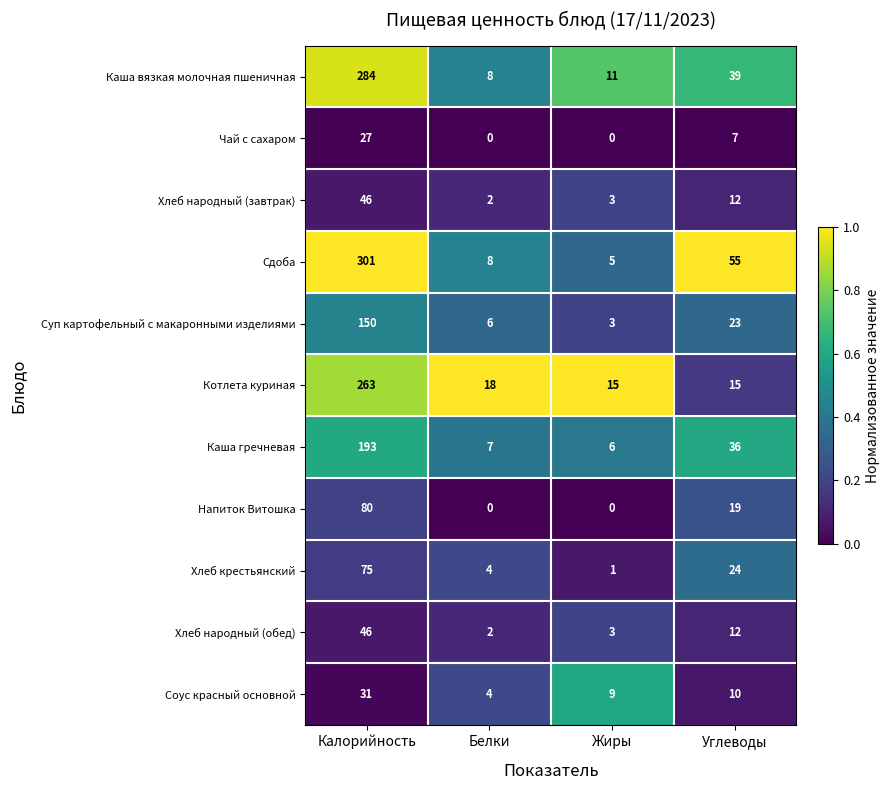

The Сдоба series shows 12 at Углеводы. True or false?

False